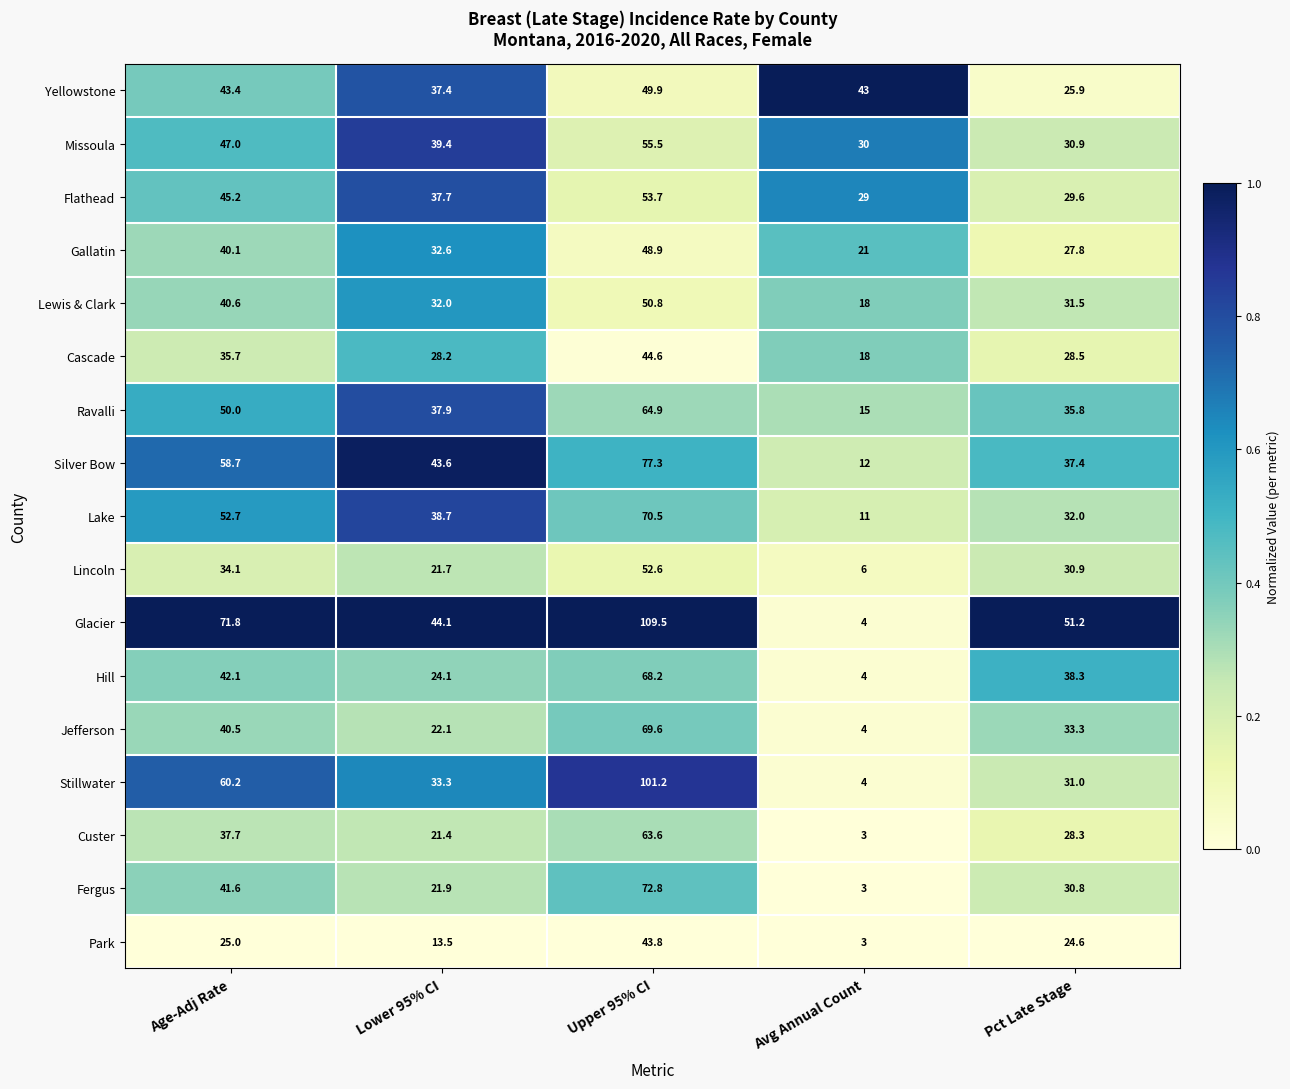

Is it true that Lincoln equals 52.0 at Age-Adj Rate?

False